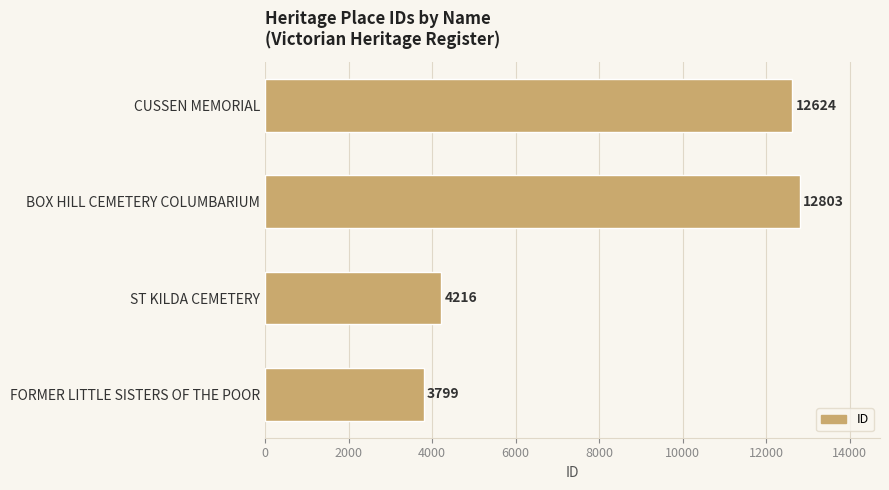

What is the smallest value displayed?

3799